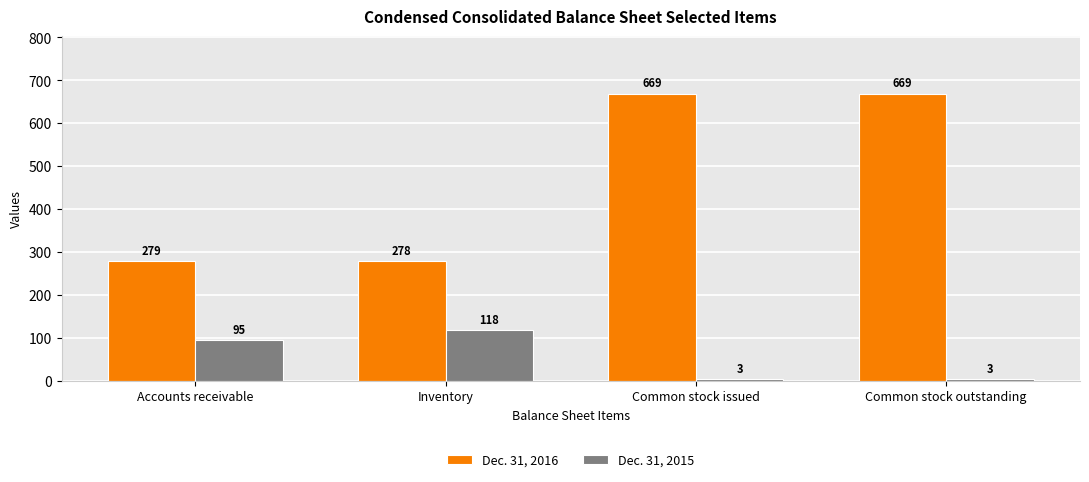

What is the minimum value shown in the chart?

3